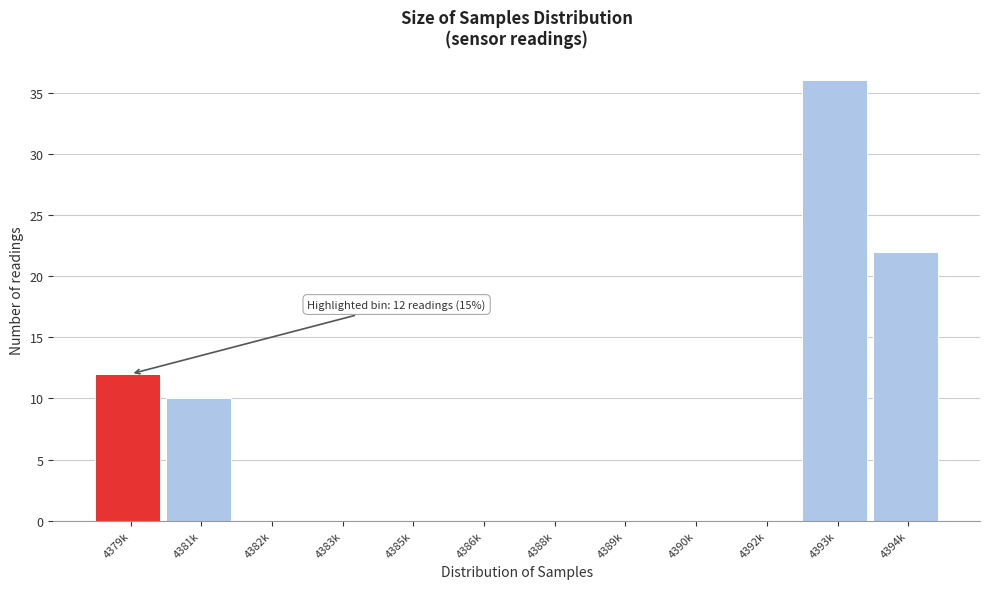

Reading right to left, transcribe all the data shown in this chart.

4394k=22	4393k=36	4392k=0	4390k=0	4389k=0	4388k=0	4386k=0	4385k=0	4383k=0	4382k=0	4381k=10	4379k=12